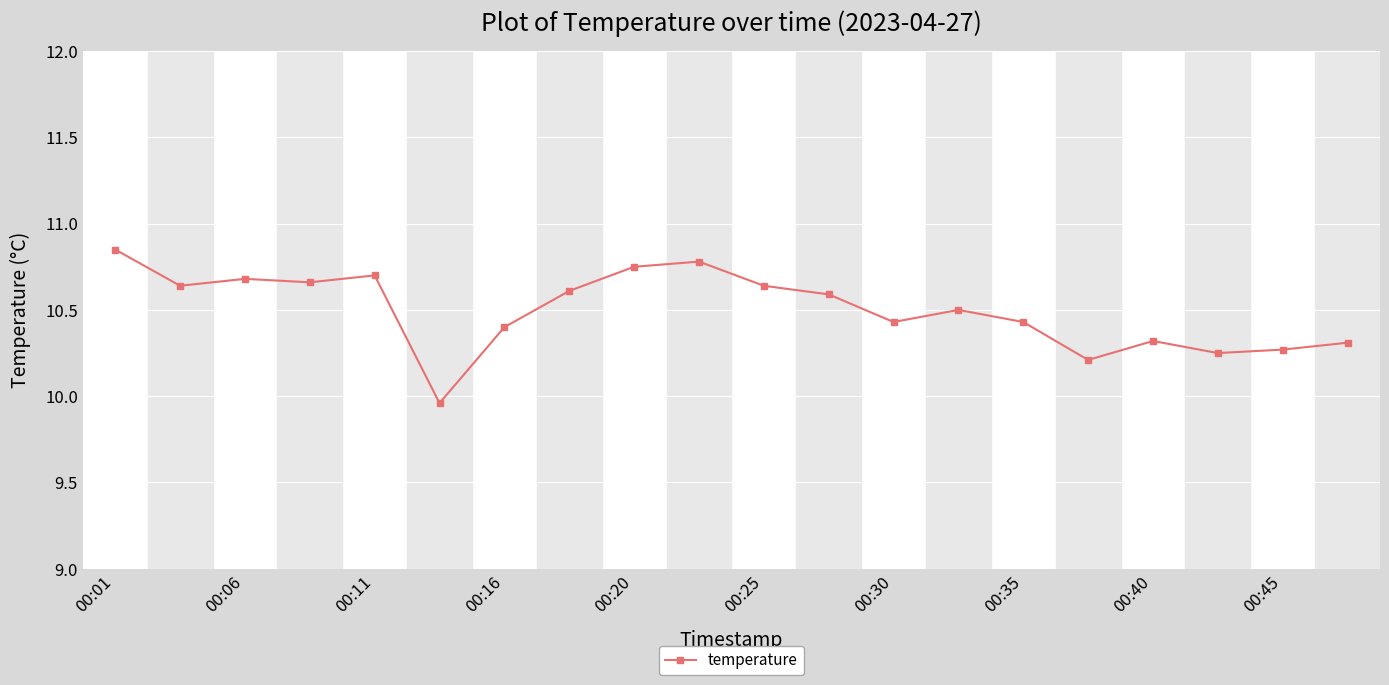

Count the number of data series in this chart.

1